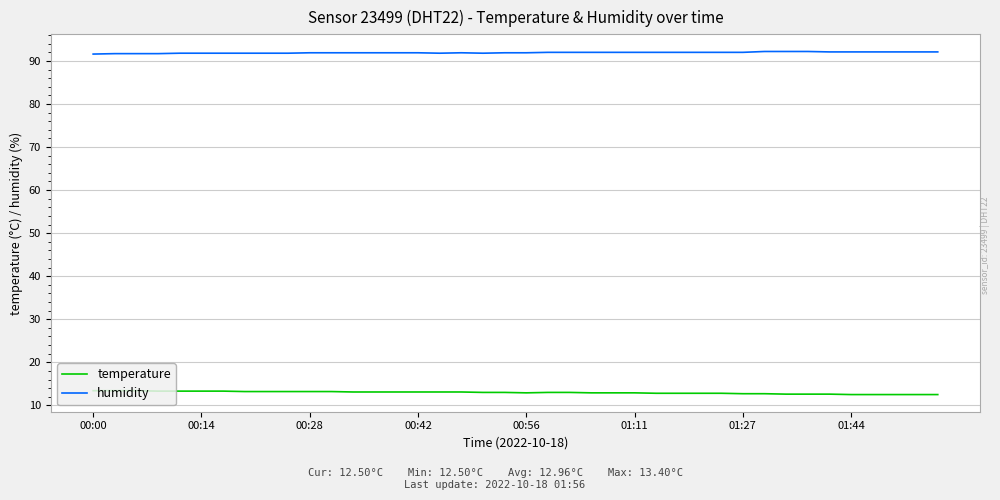

Rank the series by their maximum value, from lowest to highest.

temperature, humidity